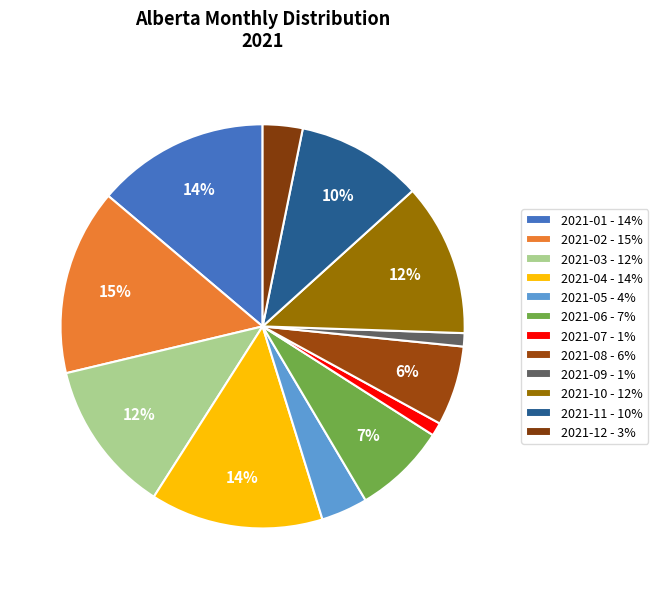

Which category has the smallest portion of the pie?

2021-07